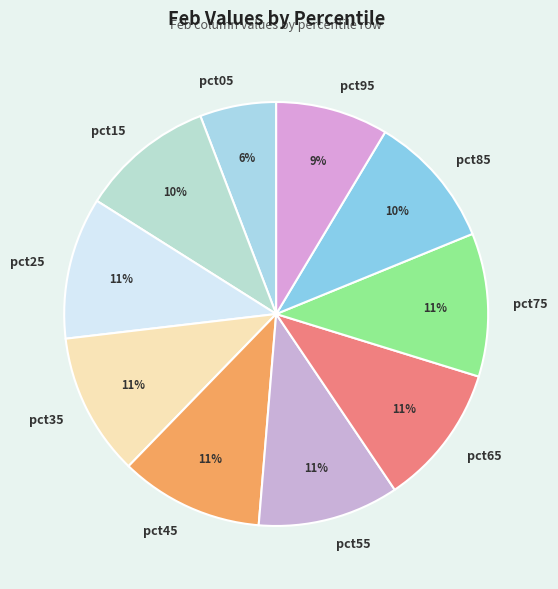

To the nearest percent, what percentage of the pie is pct55?

11%